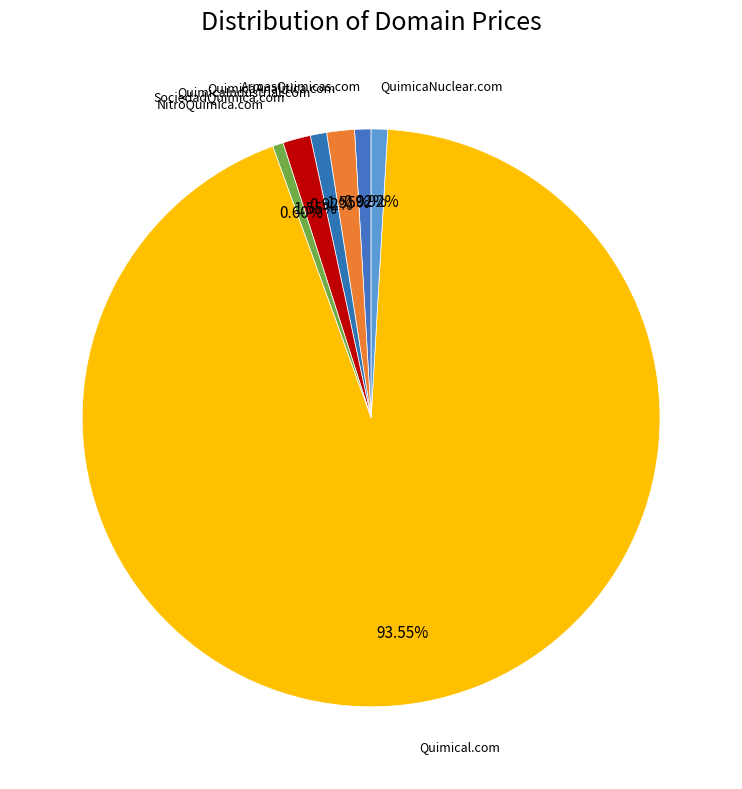

How many segments does this pie chart have?

7